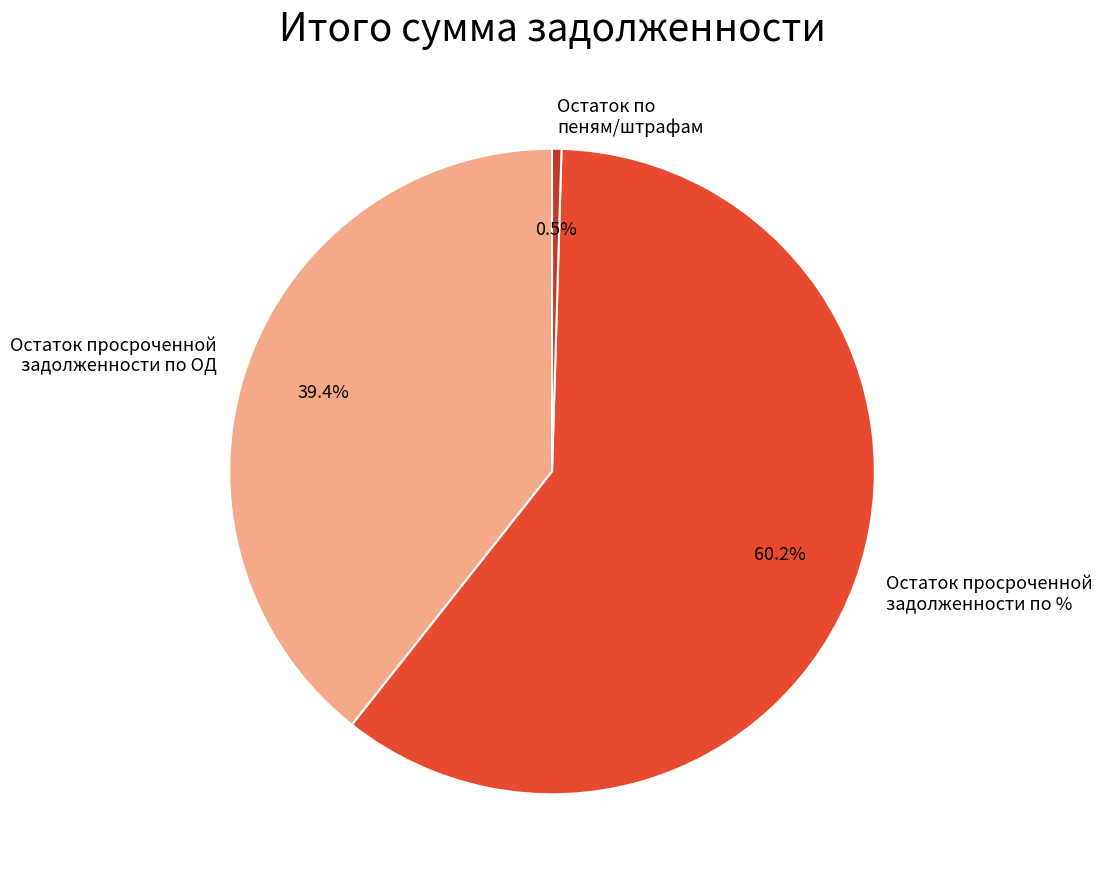

Which category has the biggest portion of the pie?

Остаток просроченной задолженности по %